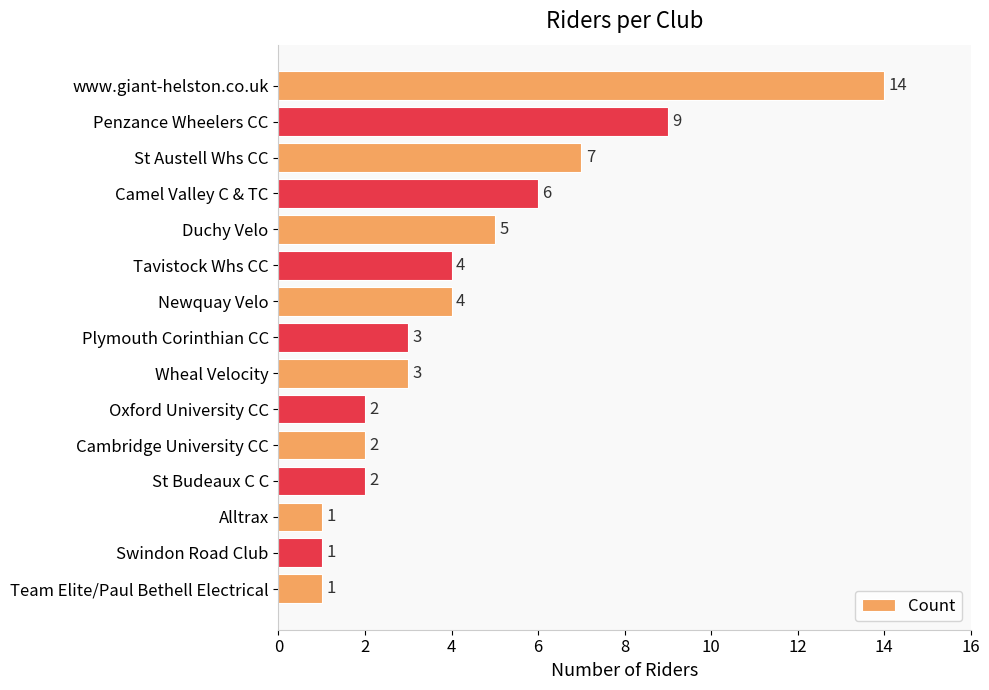

What is the greatest value displayed?

14